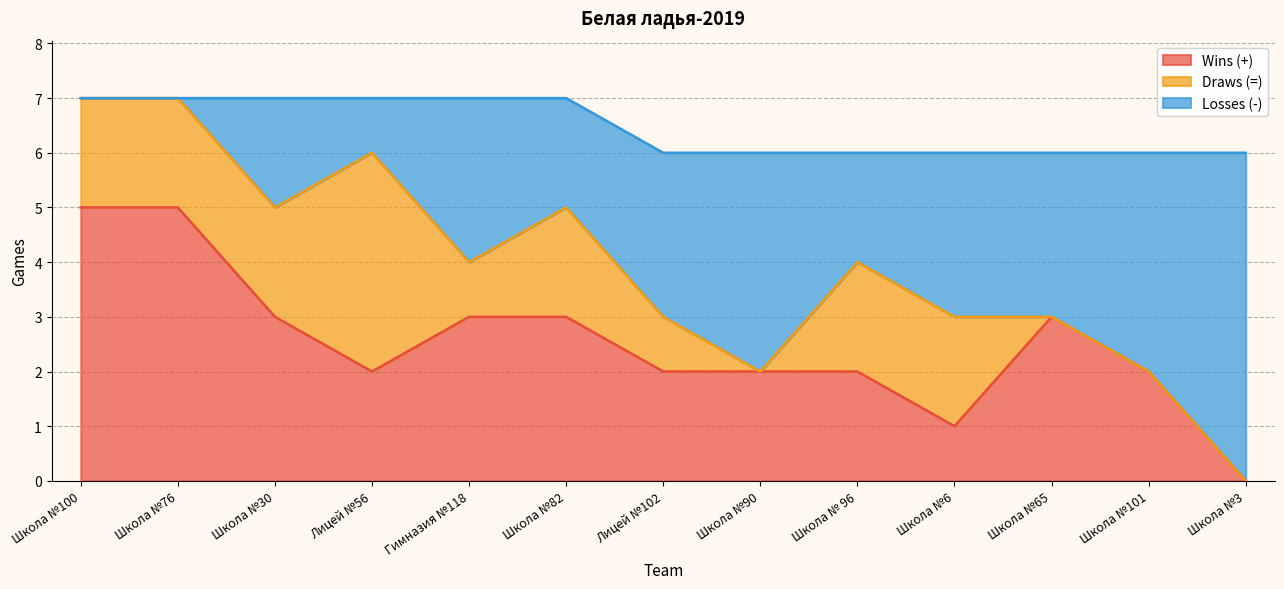

What are all the series names shown in the legend?

Wins (+), Draws (=), Losses (-)